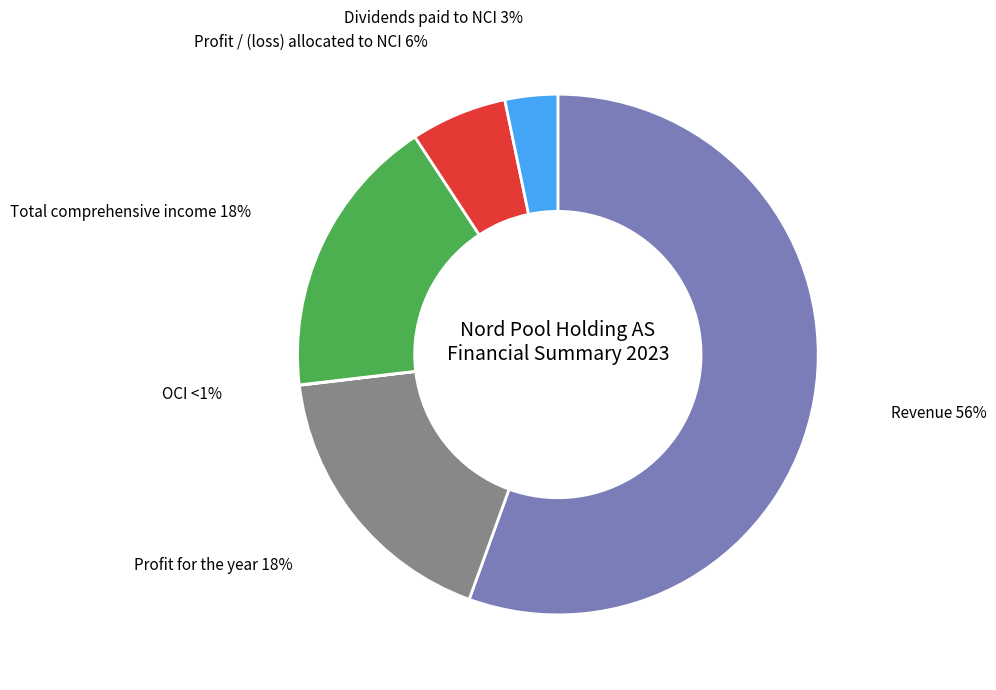

Count the number of slices in the pie.

6